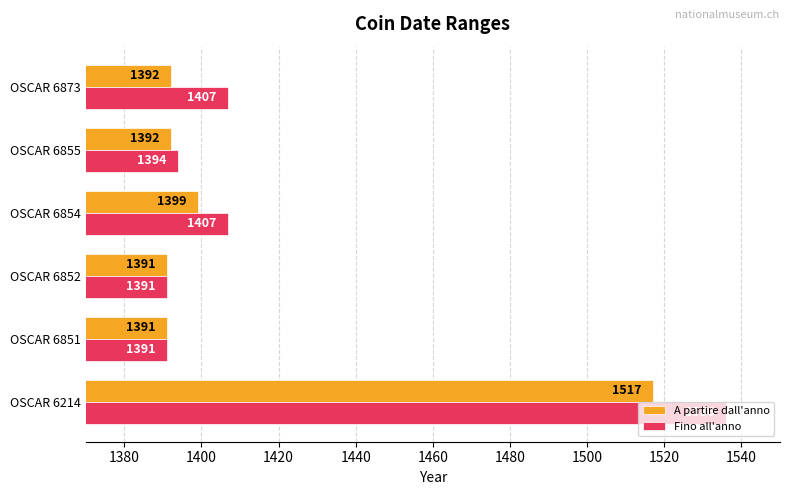

What value does the Fino all'anno series have at OSCAR 6854, to the nearest 5?

1405